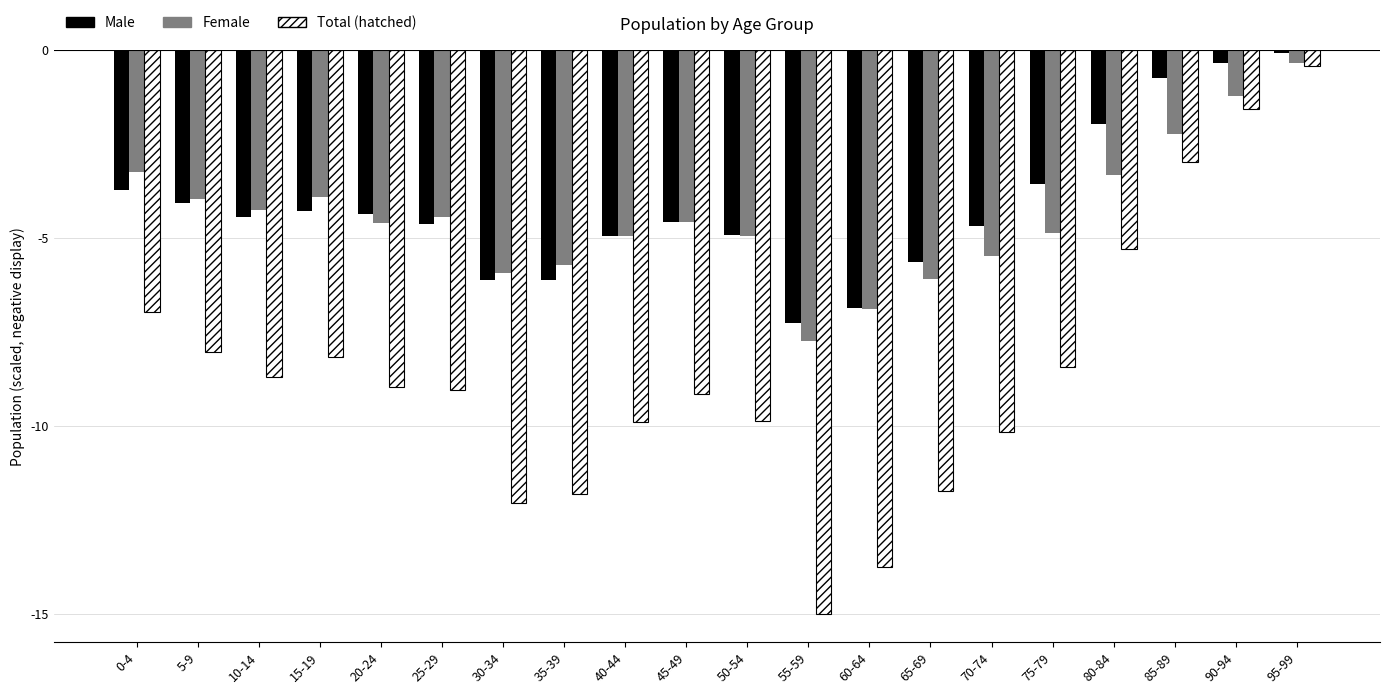

Between 10-14 and 15-19, which series saw the biggest shift?

Total (hatched)